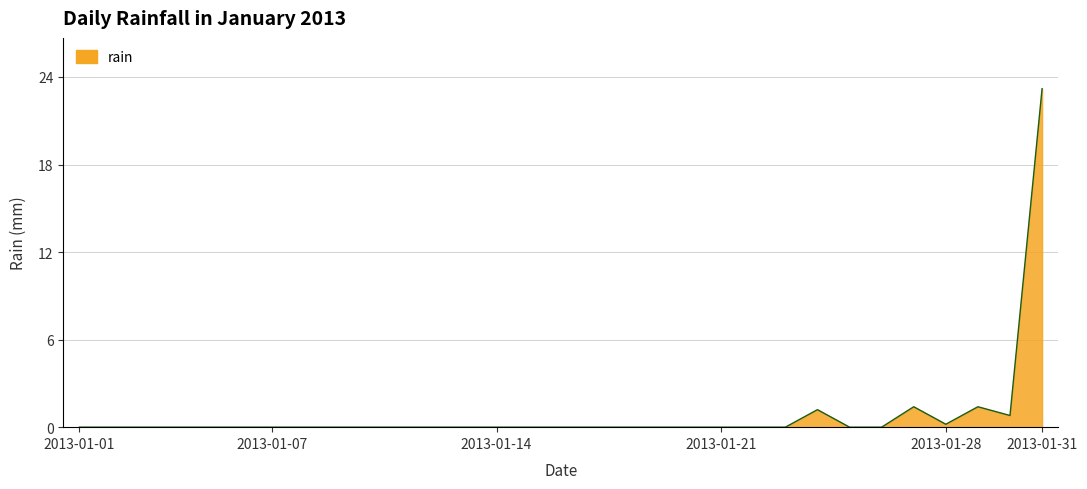

What is the difference between the maximum and minimum values?

23.2